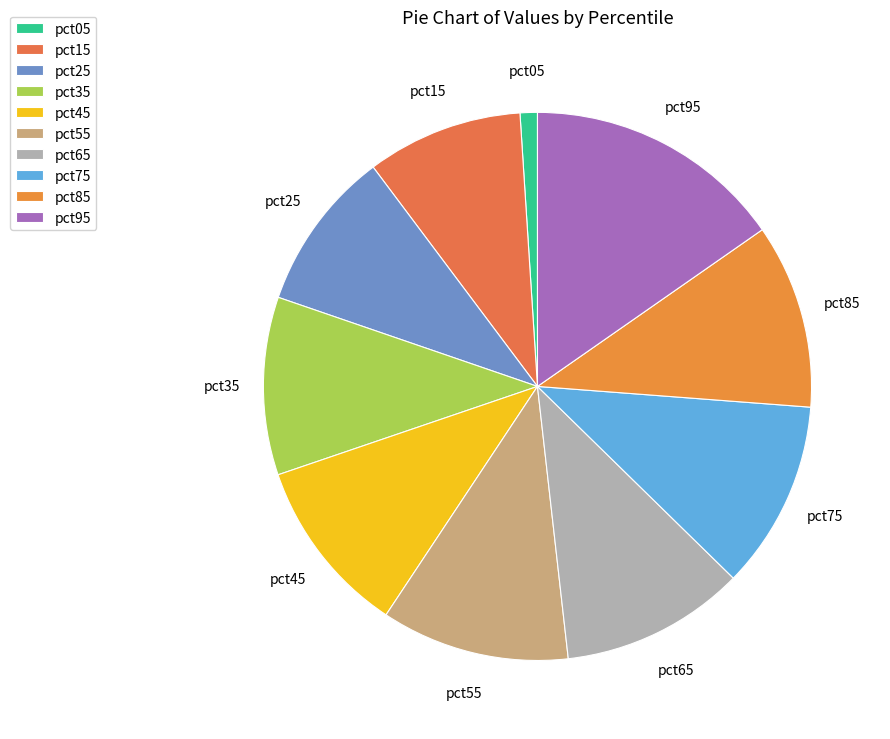

How many segments does this pie chart have?

10